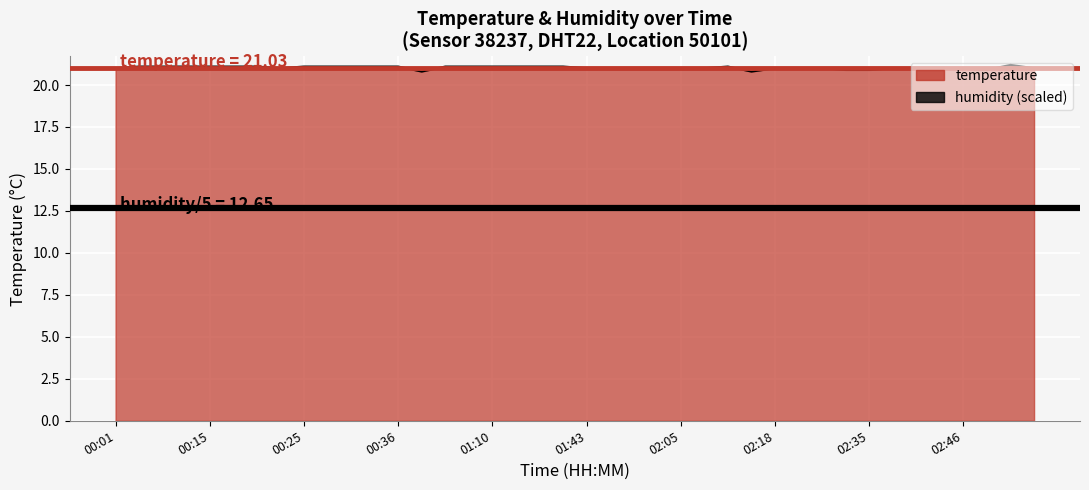

Rank the categories by value from highest to lowest.

02:51, 00:07, 00:09, 00:12, 00:15, 00:17, 00:20, 00:25, 00:28, 00:30, 00:33, 00:36, 00:41, 01:00, 01:10, 01:13, 01:23, 01:25, 02:13, 00:01, 00:22, 01:43, 01:46, 01:49, 01:51, 02:05, 02:07, 02:18, 02:26, 02:28, 02:38, 02:40, 02:43, 02:46, 02:53, 02:33, 02:35, 02:48, 00:38, 02:15